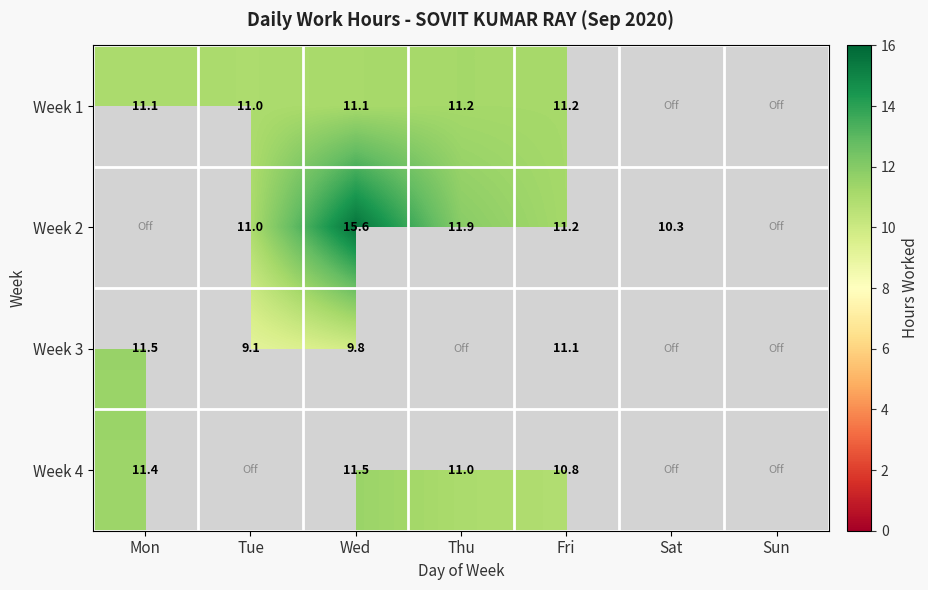

Which series has the largest range (max minus min)?

Week 3